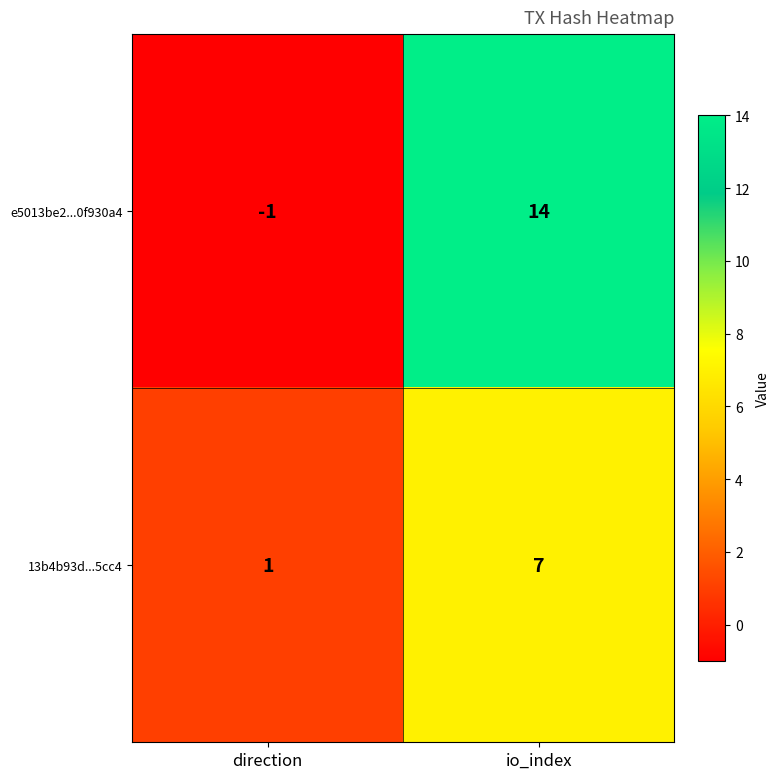

Which series has the widest spread of values?

e5013be2...0f930a4